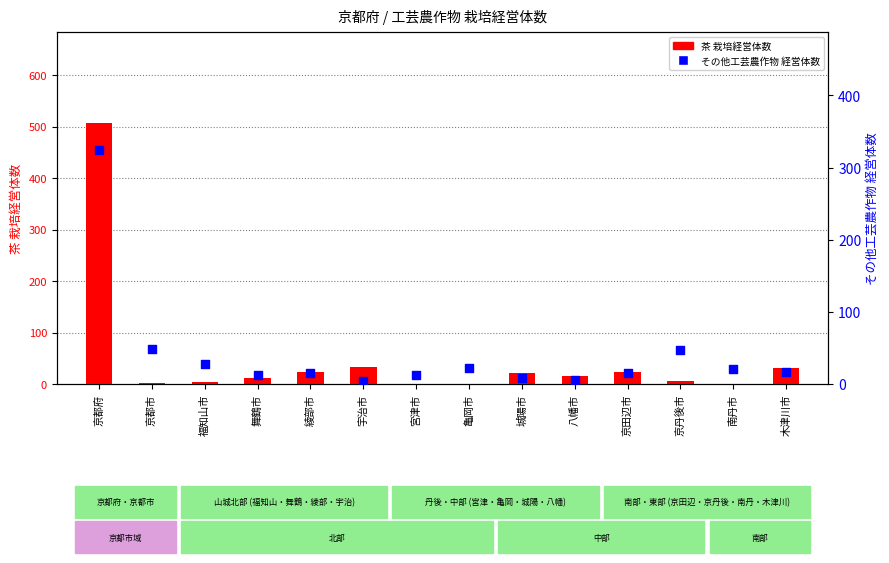

Which series has the largest Y range (max minus min)?

茶 栽培経営体数